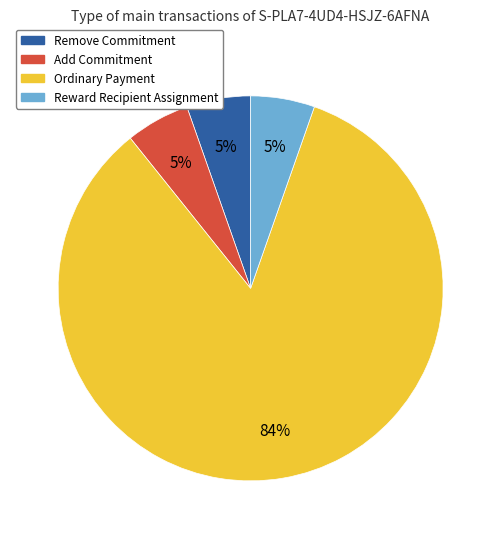

Is Add Commitment the majority of the pie?

No